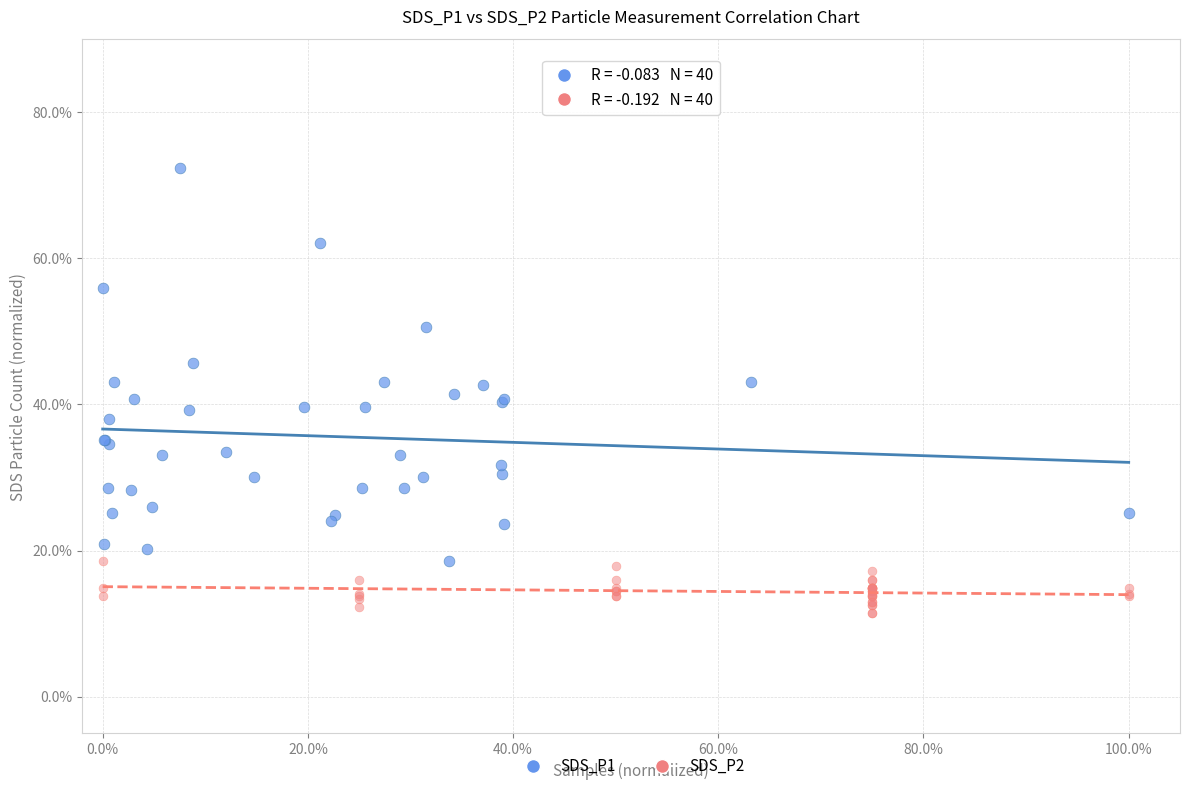

What are all the series names shown in the legend?

SDS_P1, SDS_P2